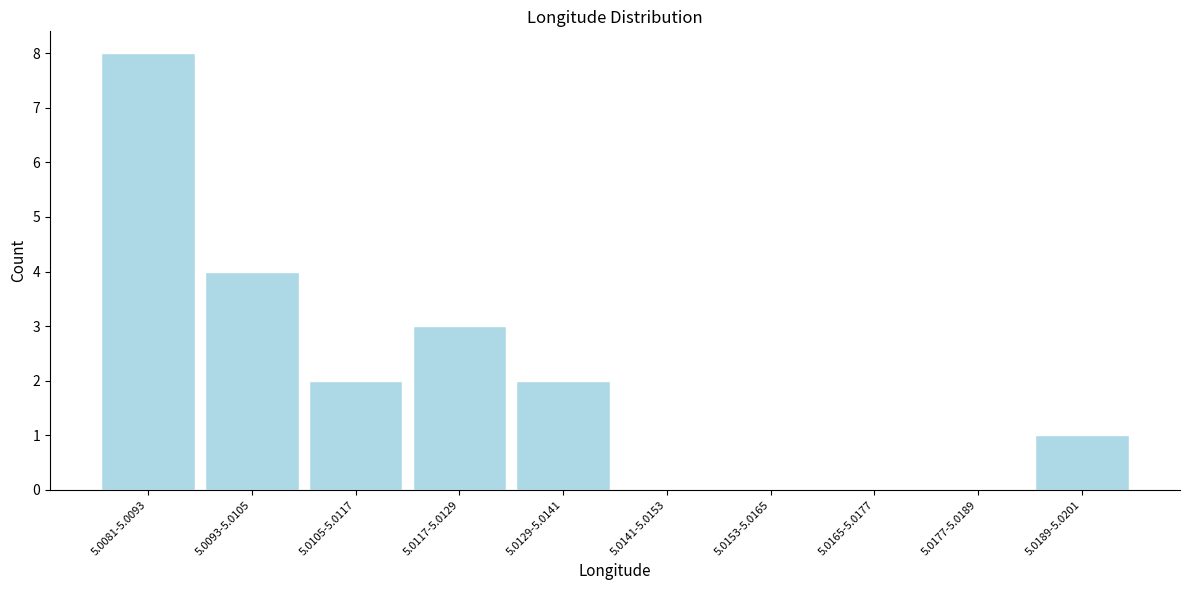

Reading left to right, transcribe all the data shown in this chart.

5.0081-5.0093=8	5.0093-5.0105=4	5.0105-5.0117=2	5.0117-5.0129=3	5.0129-5.0141=2	5.0141-5.0153=0	5.0153-5.0165=0	5.0165-5.0177=0	5.0177-5.0189=0	5.0189-5.0201=1